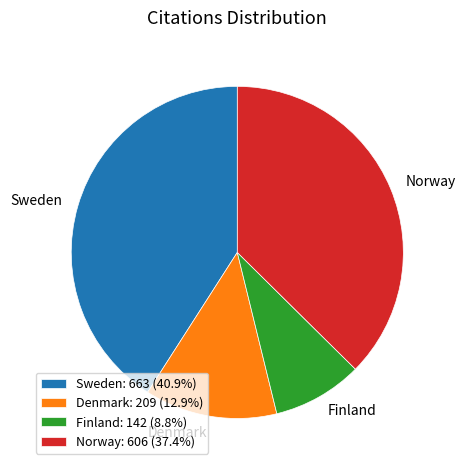

Is Denmark the majority of the pie?

No